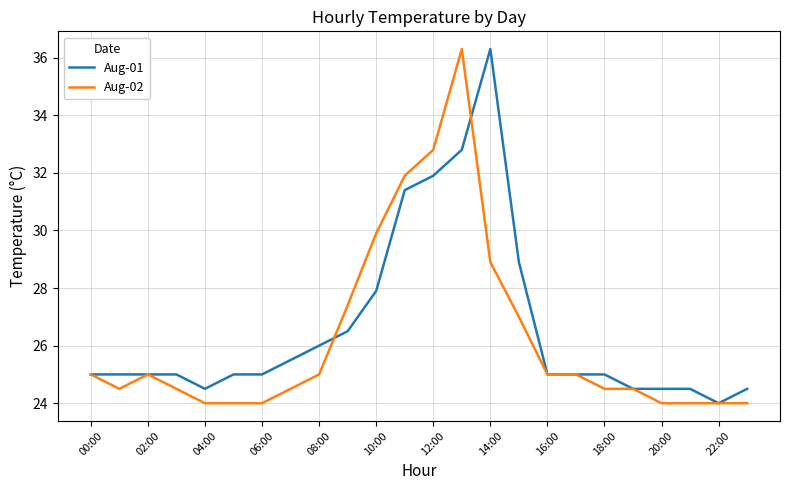

What is the minimum value shown in the chart?

24.0